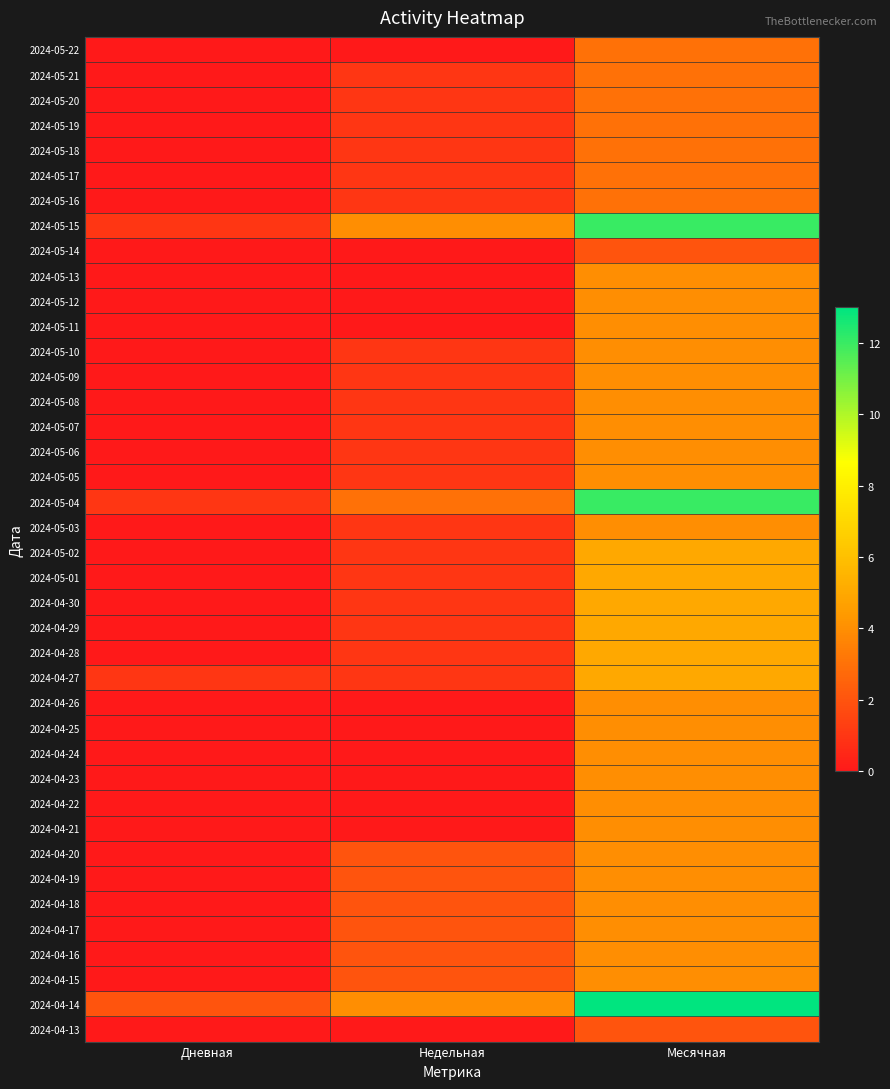

Reading left to right, transcribe all the data shown in this chart.

2024-05-22: Дневная=0	Недельная=0	Месячная=3
2024-05-21: Дневная=0	Недельная=1	Месячная=3
2024-05-20: Дневная=0	Недельная=1	Месячная=3
2024-05-19: Дневная=0	Недельная=1	Месячная=3
2024-05-18: Дневная=0	Недельная=1	Месячная=3
2024-05-17: Дневная=0	Недельная=1	Месячная=3
2024-05-16: Дневная=0	Недельная=1	Месячная=3
2024-05-15: Дневная=1	Недельная=4	Месячная=12
2024-05-14: Дневная=0	Недельная=0	Месячная=2
2024-05-13: Дневная=0	Недельная=0	Месячная=4
2024-05-12: Дневная=0	Недельная=0	Месячная=4
2024-05-11: Дневная=0	Недельная=0	Месячная=4
2024-05-10: Дневная=0	Недельная=1	Месячная=4
2024-05-09: Дневная=0	Недельная=1	Месячная=4
2024-05-08: Дневная=0	Недельная=1	Месячная=4
2024-05-07: Дневная=0	Недельная=1	Месячная=4
2024-05-06: Дневная=0	Недельная=1	Месячная=4
2024-05-05: Дневная=0	Недельная=1	Месячная=4
2024-05-04: Дневная=1	Недельная=3	Месячная=12
2024-05-03: Дневная=0	Недельная=1	Месячная=4
2024-05-02: Дневная=0	Недельная=1	Месячная=5
2024-05-01: Дневная=0	Недельная=1	Месячная=5
2024-04-30: Дневная=0	Недельная=1	Месячная=5
2024-04-29: Дневная=0	Недельная=1	Месячная=5
2024-04-28: Дневная=0	Недельная=1	Месячная=5
2024-04-27: Дневная=1	Недельная=1	Месячная=5
2024-04-26: Дневная=0	Недельная=0	Месячная=4
2024-04-25: Дневная=0	Недельная=0	Месячная=4
2024-04-24: Дневная=0	Недельная=0	Месячная=4
2024-04-23: Дневная=0	Недельная=0	Месячная=4
2024-04-22: Дневная=0	Недельная=0	Месячная=4
2024-04-21: Дневная=0	Недельная=0	Месячная=4
2024-04-20: Дневная=0	Недельная=2	Месячная=4
2024-04-19: Дневная=0	Недельная=2	Месячная=4
2024-04-18: Дневная=0	Недельная=2	Месячная=4
2024-04-17: Дневная=0	Недельная=2	Месячная=4
2024-04-16: Дневная=0	Недельная=2	Месячная=4
2024-04-15: Дневная=0	Недельная=2	Месячная=4
2024-04-14: Дневная=2	Недельная=4	Месячная=13
2024-04-13: Дневная=0	Недельная=0	Месячная=2